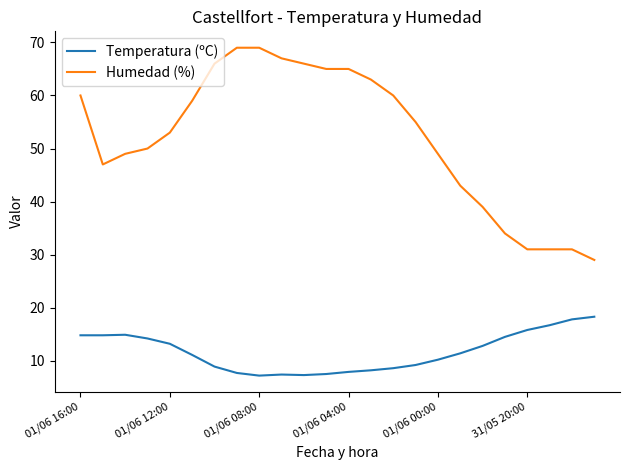

Which series has the largest range (max minus min)?

Humedad (%)